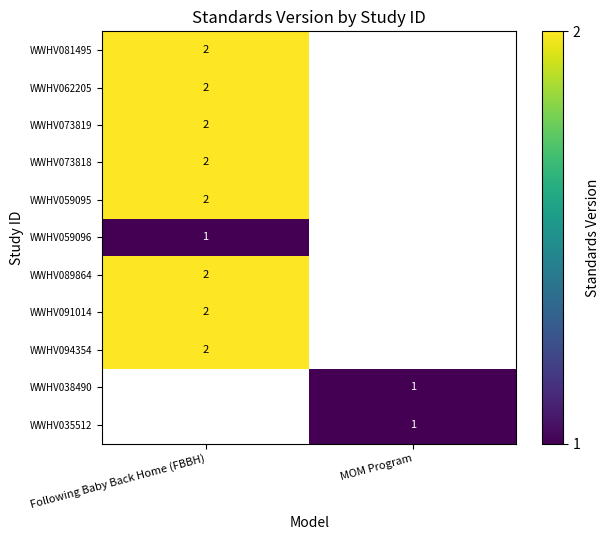

The WWHV059095 series shows 1 at Following Baby Back Home (FBBH). True or false?

False